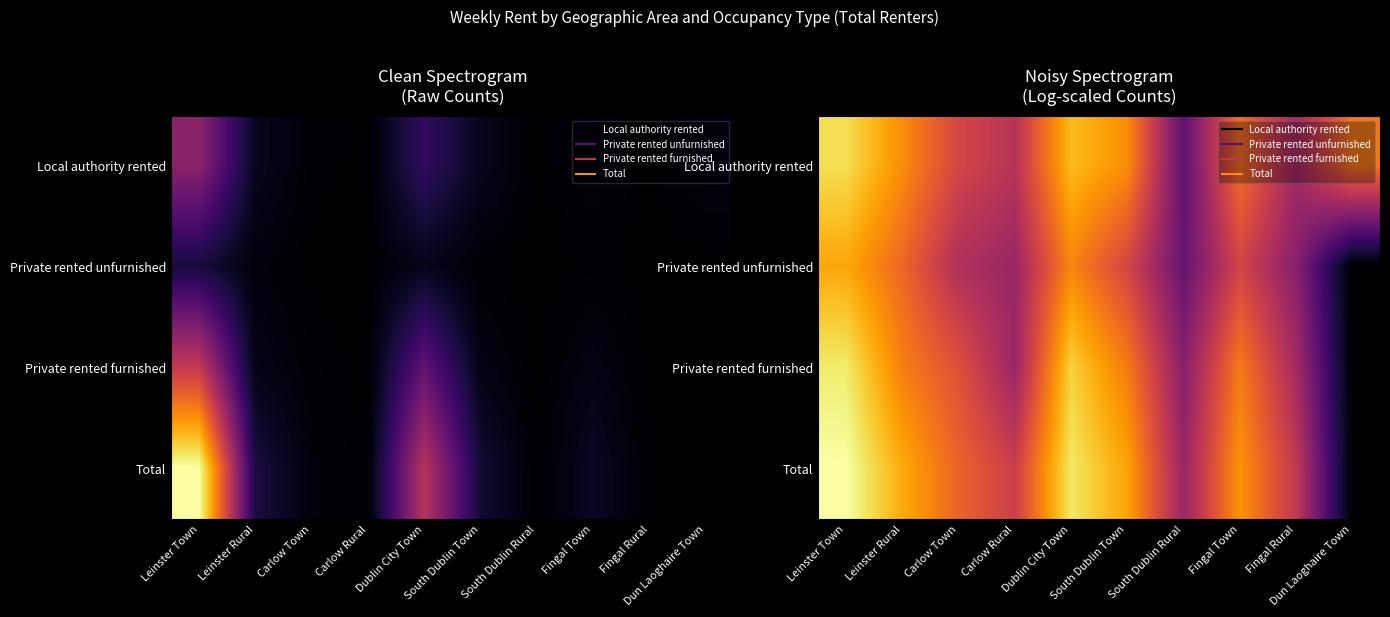

What is the spread (max minus min) of values at South Dublin Rural?

1.7